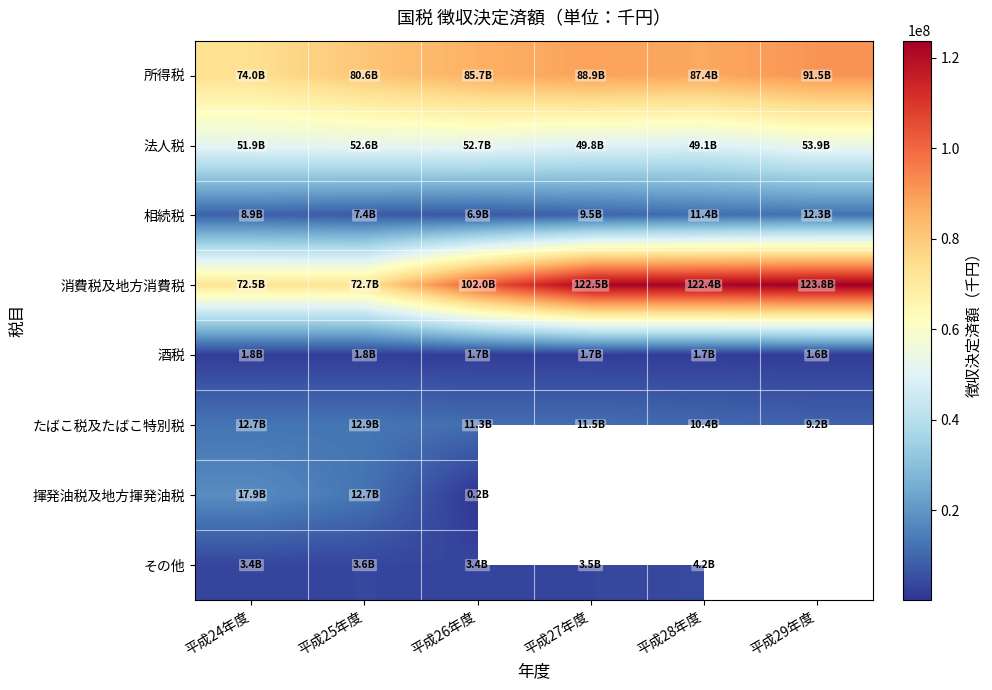

Is the value of 酒税 at 平成24年度 greater than the value of 相続税 at 平成24年度?

No